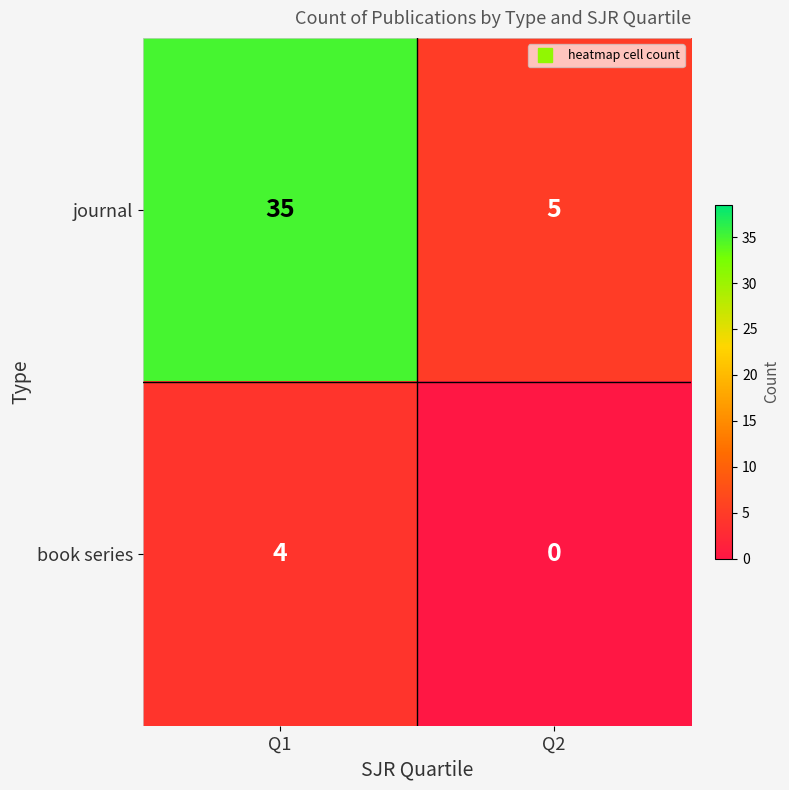

What is the maximum value shown in the chart?

35